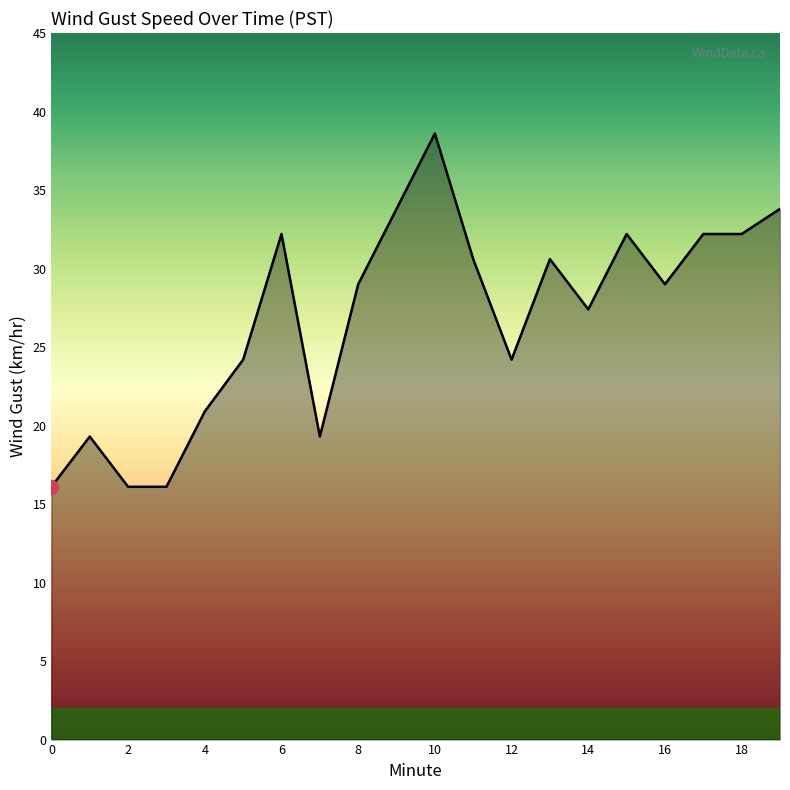

What is the maximum value shown in the chart?

38.6